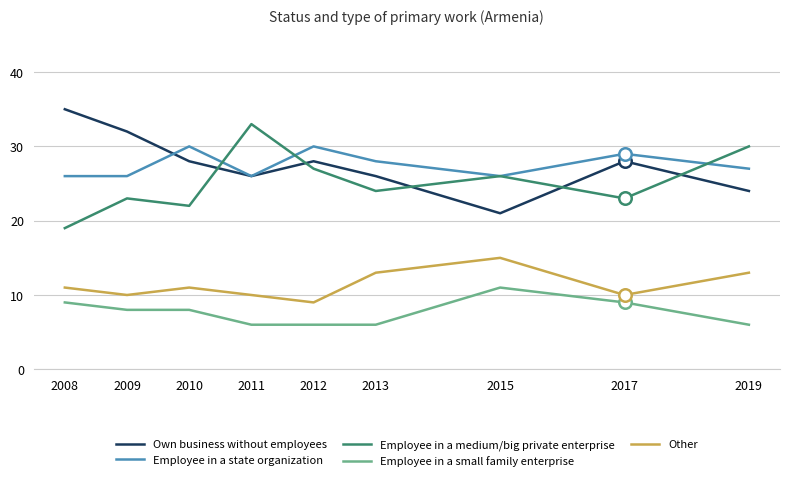

What is the total value across all series at 2010?

99